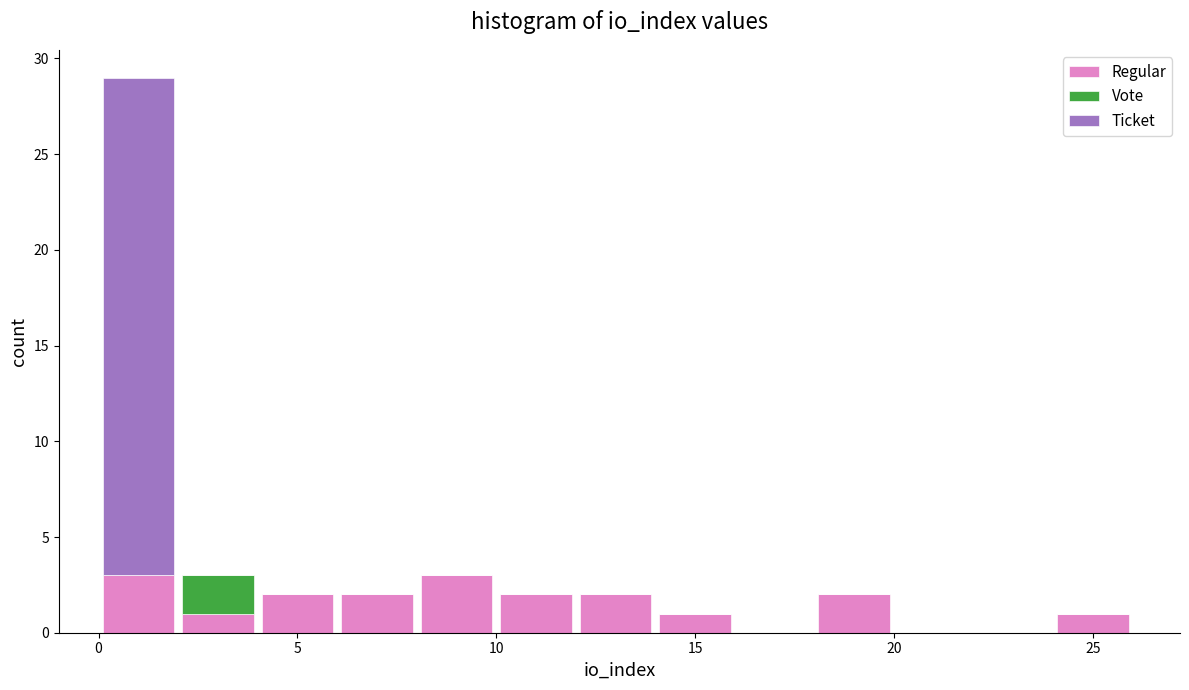

Reading left to right, transcribe this chart: for each stacked bar, give the range it covers on the x-axis and its total height. The values are not printed on the chart, so give them approximately, as read against the axis.

0 to 2: 29
2 to 4: 3
4 to 6: 2
6 to 8: 2
8 to 10: 3
10 to 12: 2
12 to 14: 2
14 to 16: 1
16 to 18: 0
18 to 20: 2
20 to 22: 0
22 to 24: 0
24 to 26: 1